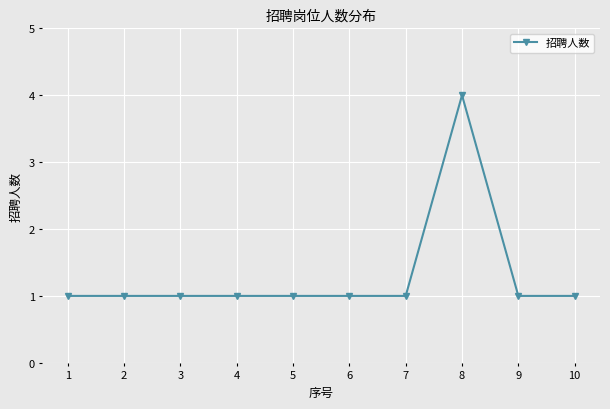

How many lines are shown in the chart?

1